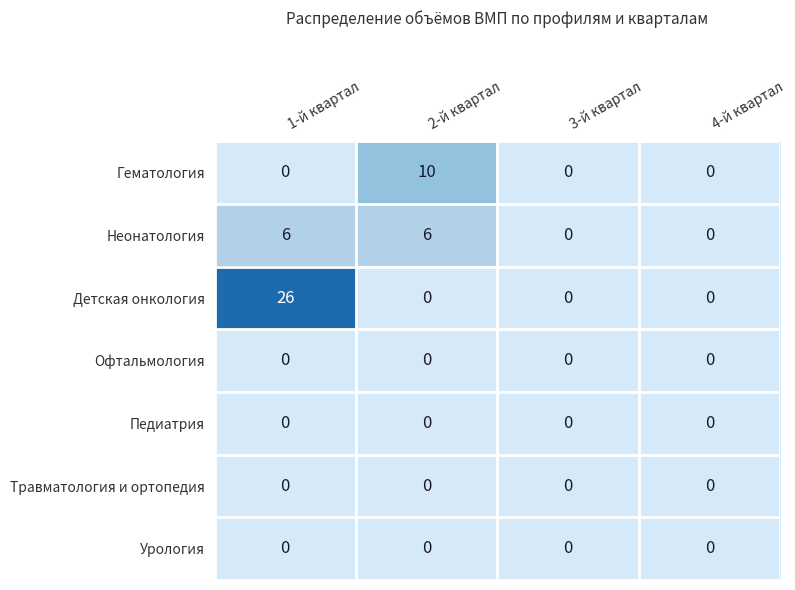

What is the sum of all Гематология values?

10